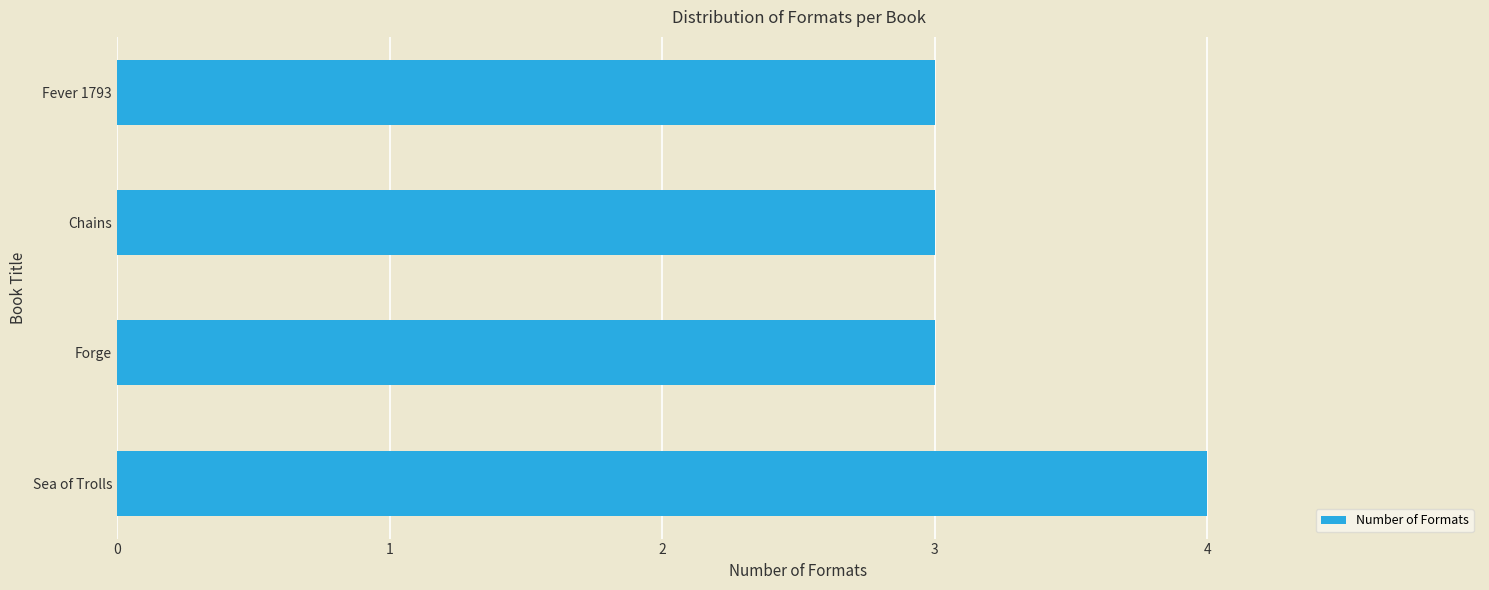

How many series are shown in this chart?

1